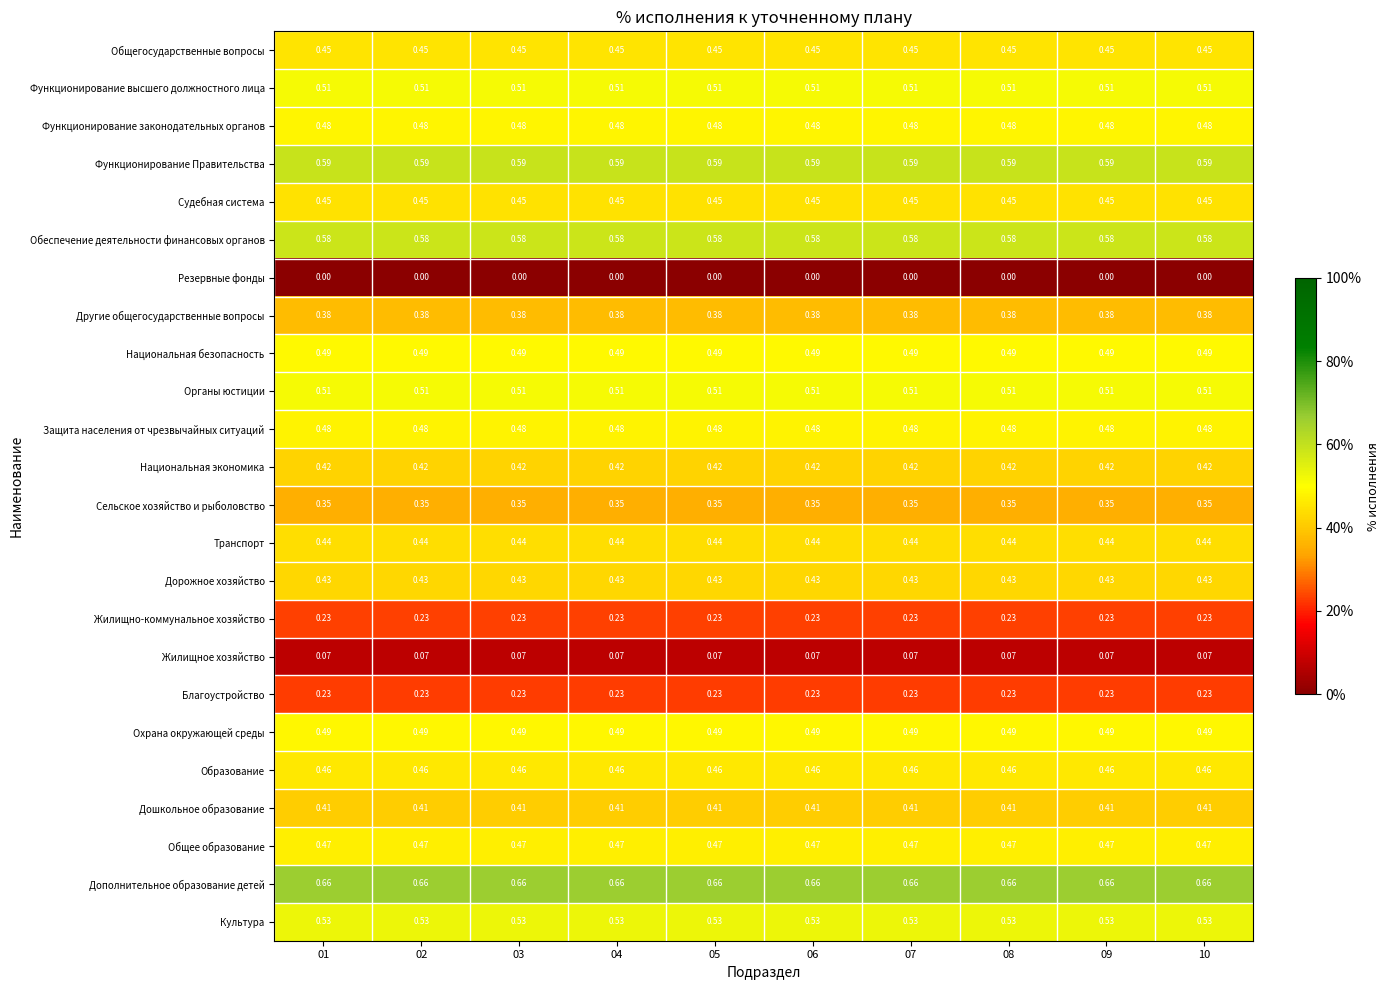

Is the value of Благоустройство at 03 greater than the value of Охрана окружающей среды at 08?

No